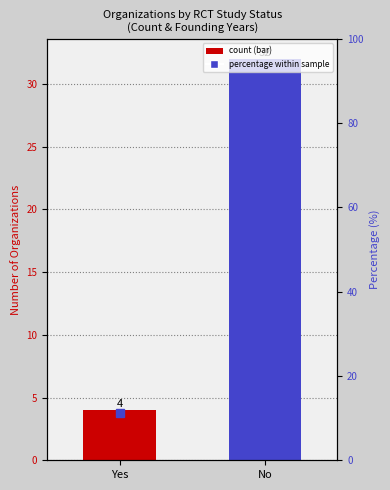

What is the approximate value at Yes?

11.1